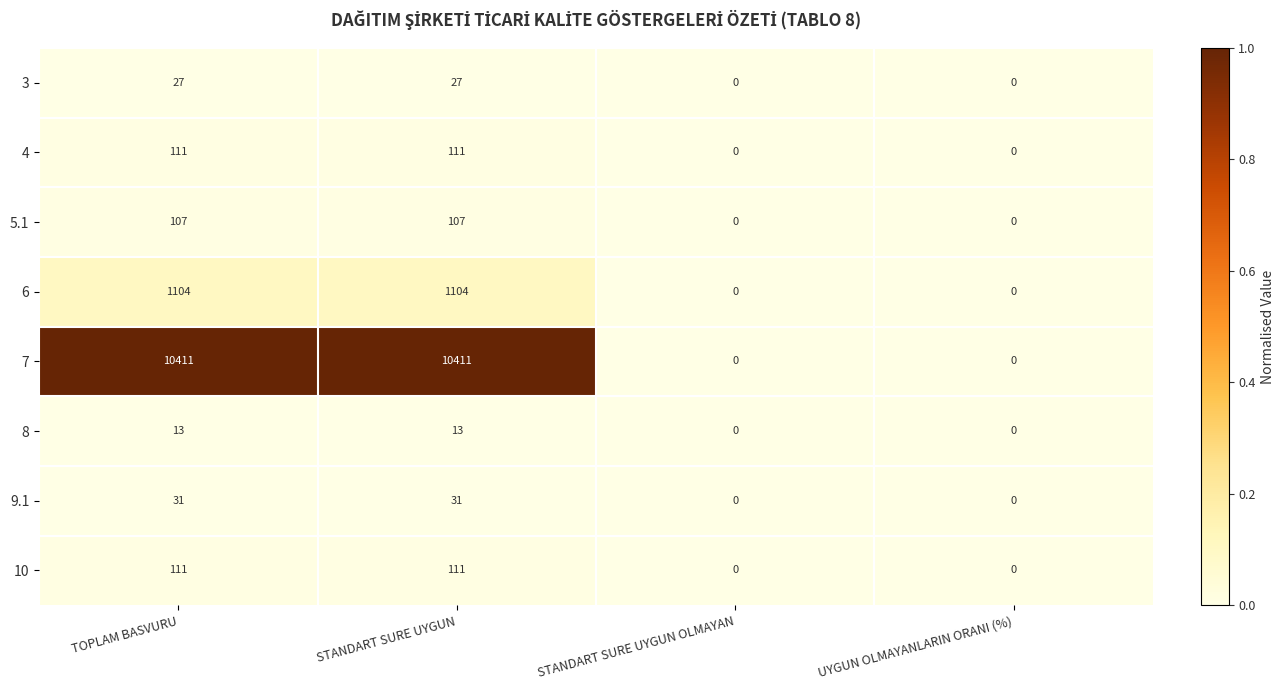

Which series has the widest spread of values?

7